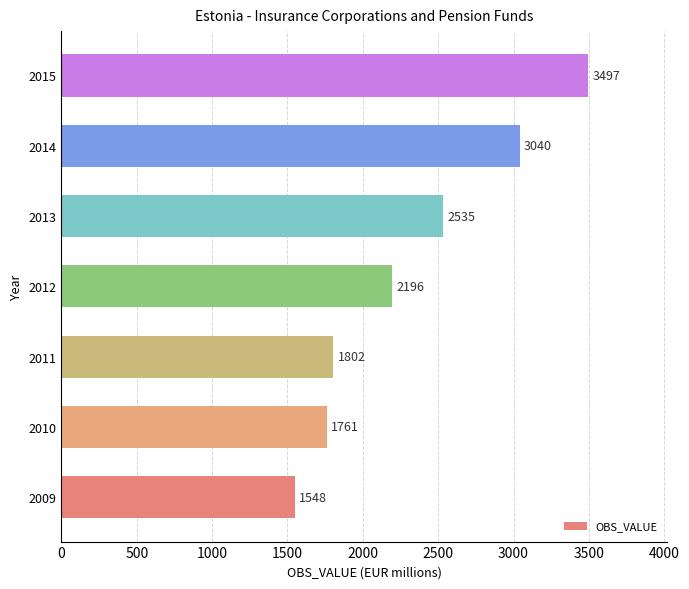

Is it true that the value at 2014 is 3040?

True